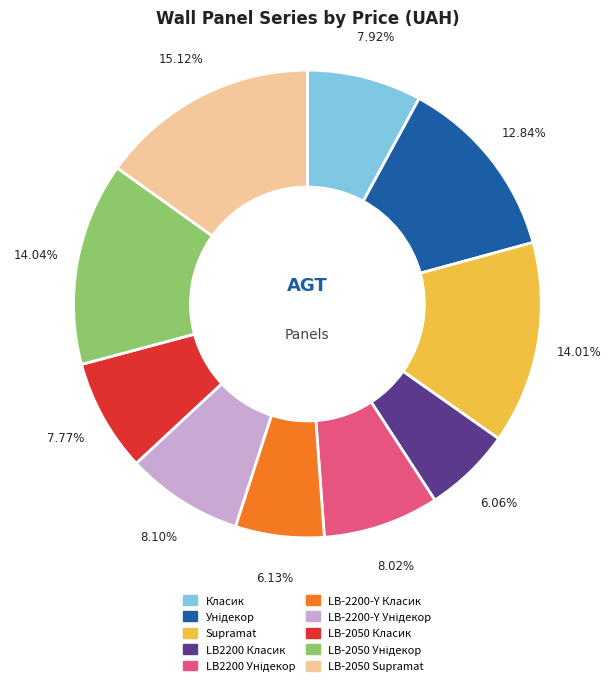

Is there any slice that represents more than half of the pie?

No